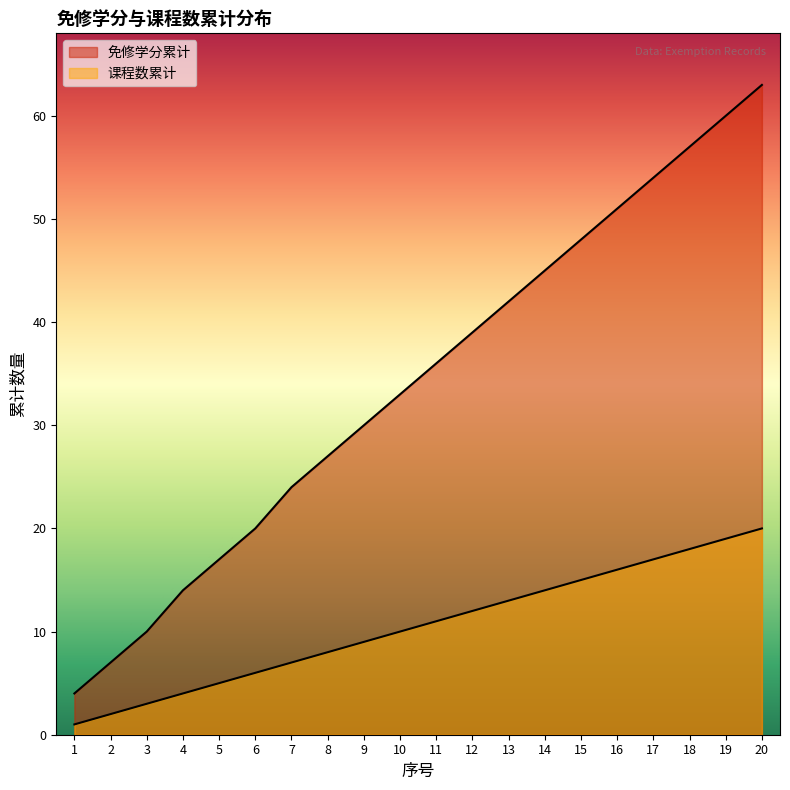

At 5, list the series in order from largest to smallest.

免修学分累计, 课程数累计